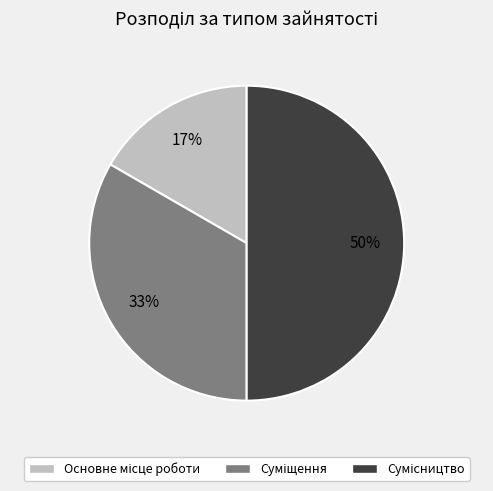

To the nearest percent, what is the average slice percentage?

33%